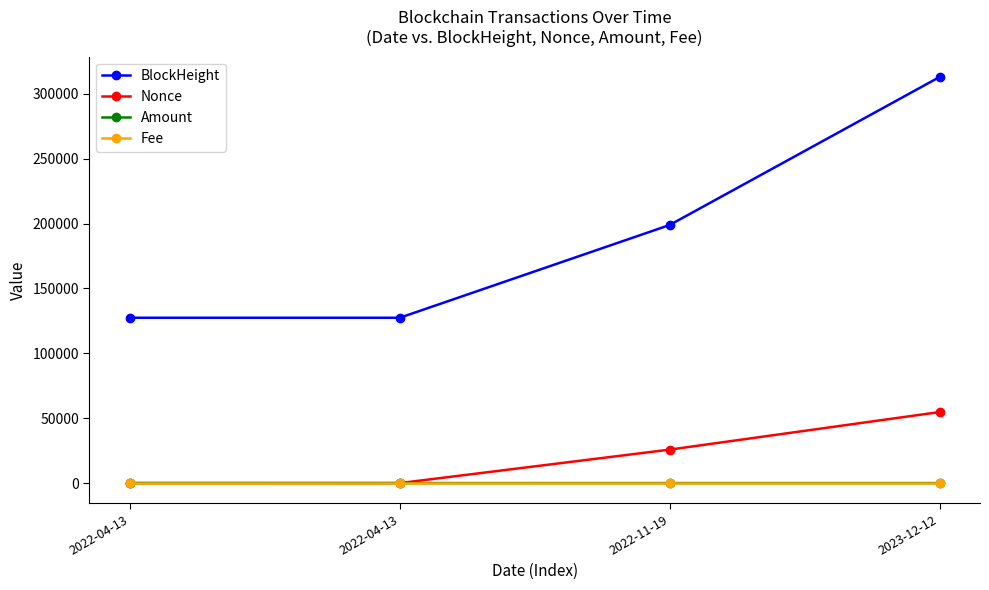

What is the greatest value displayed?

312986.0